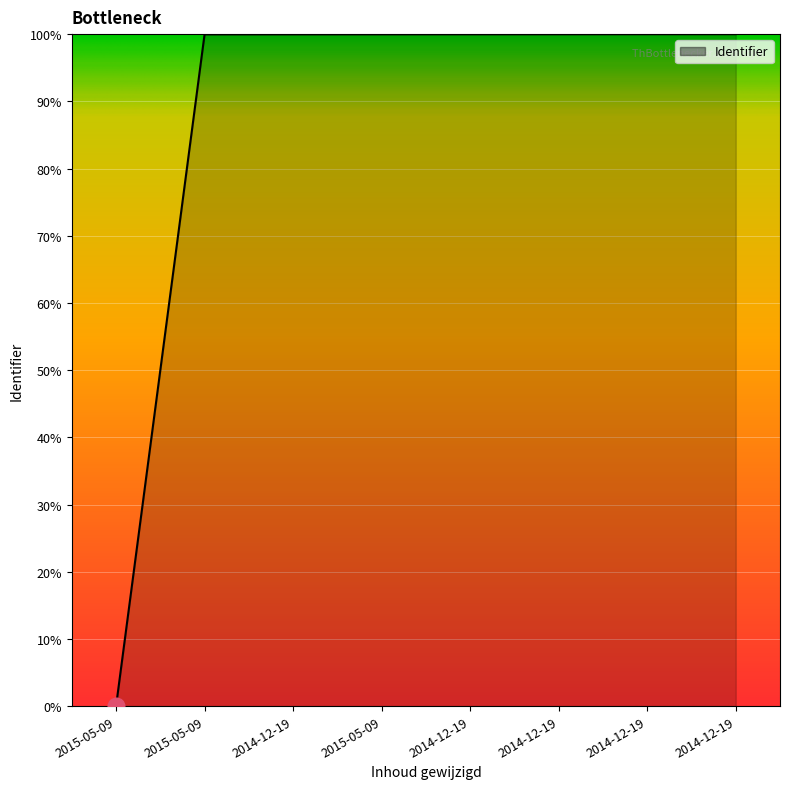

What is the maximum value shown in the chart?

100.0